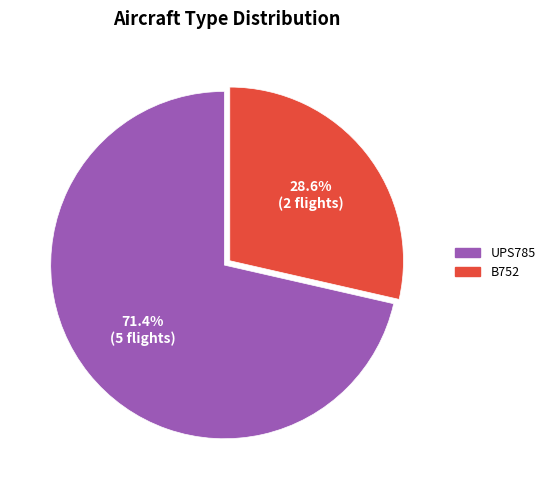

To the nearest percent, what percentage of the pie is UPS785?

71%